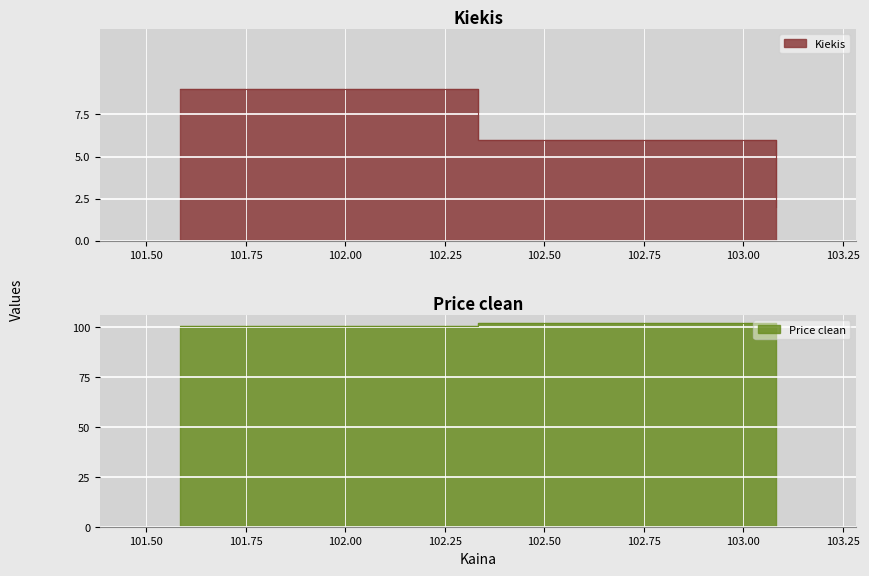

Rank the series by their maximum value, from lowest to highest.

Kiekis, Price clean